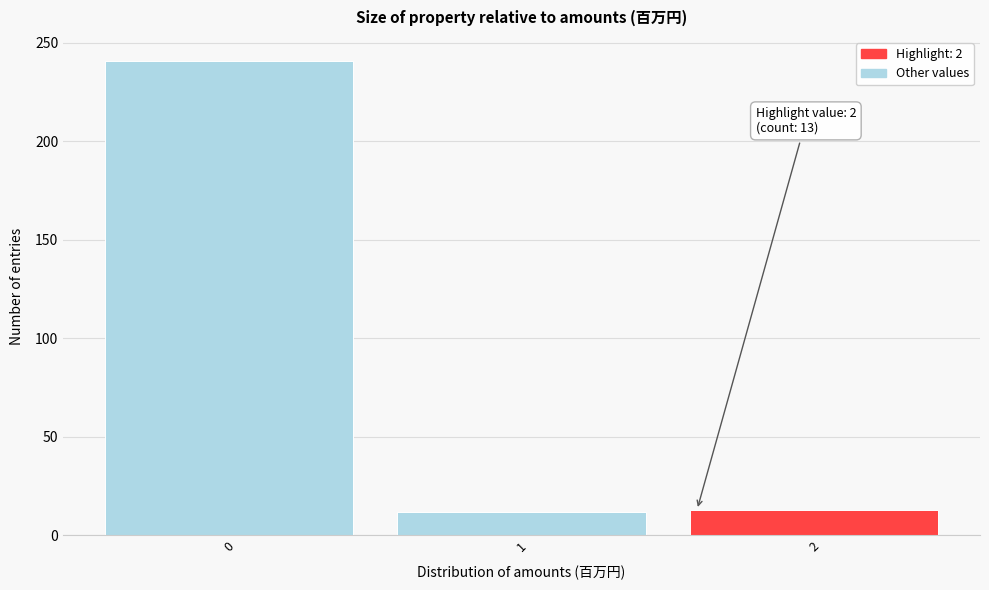

What is the smallest value displayed?

12